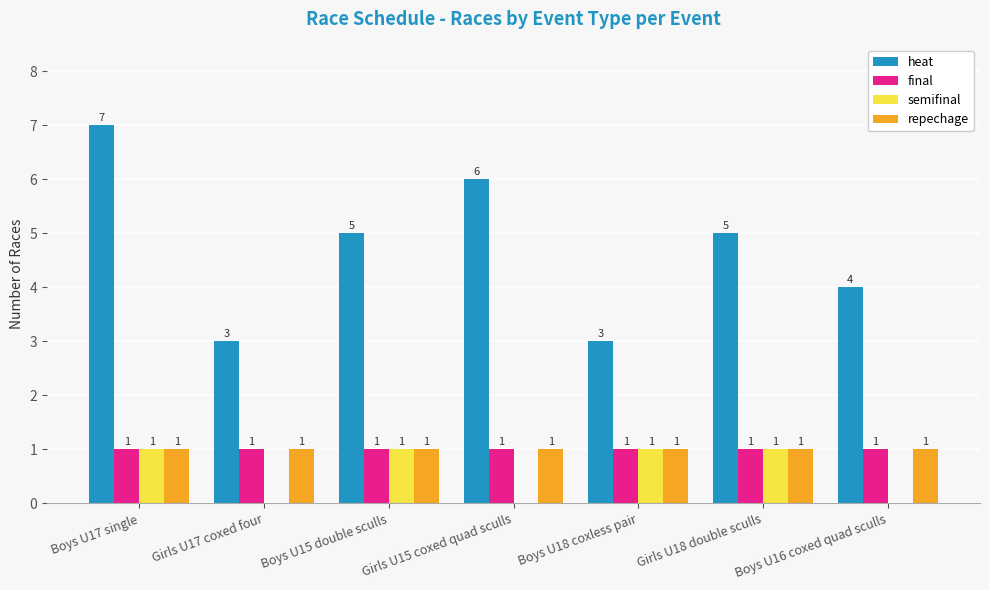

Are the bars horizontal?

No